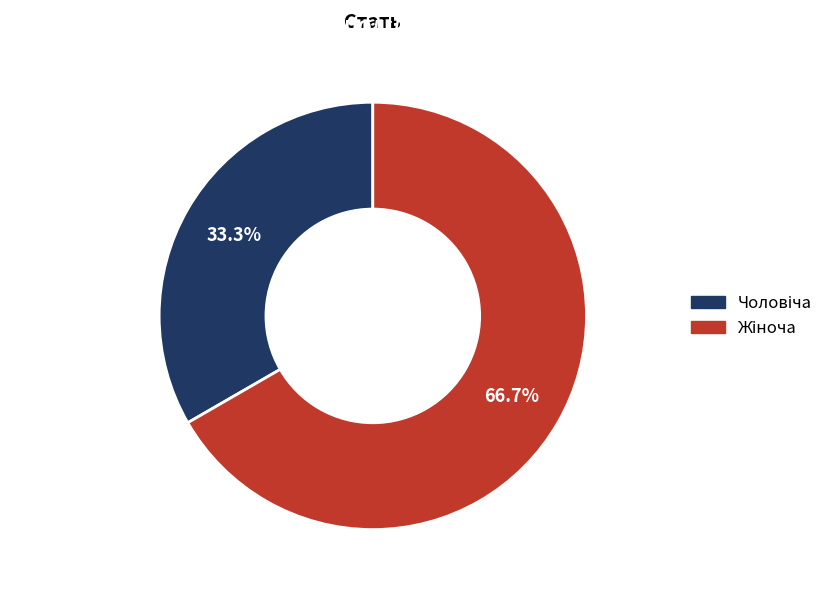

Is there any slice that represents more than half of the pie?

Yes